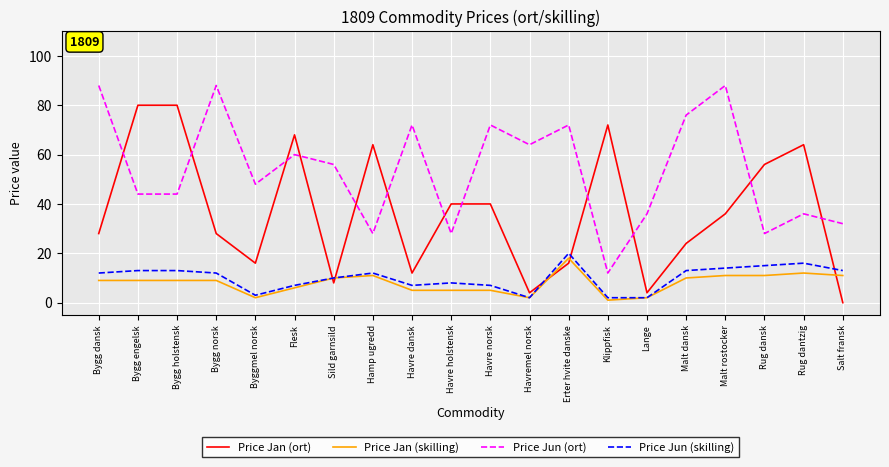

Which series changed the most between Havre holstensk and Klippfisk?

Price Jan (ort)